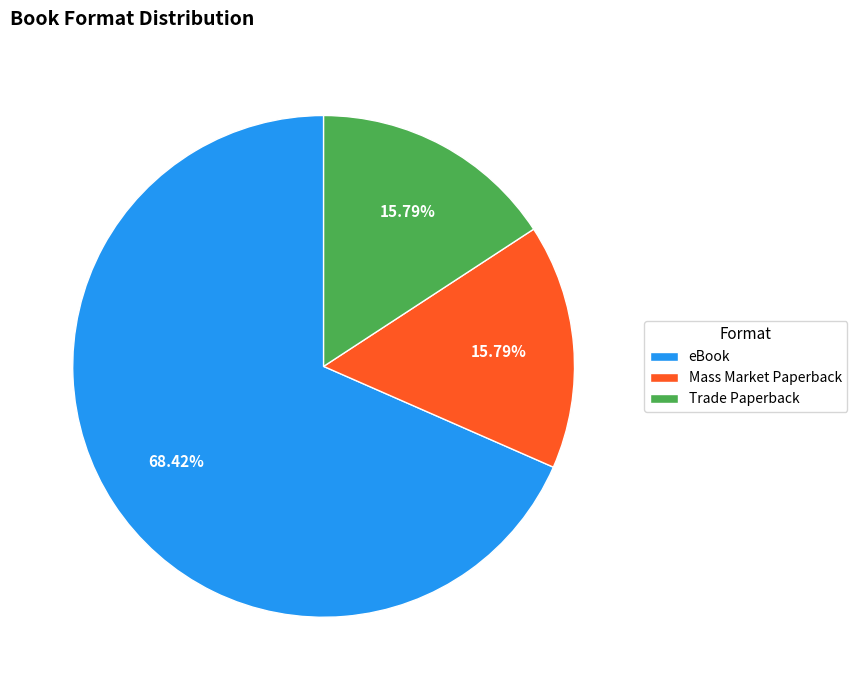

Which category has the biggest portion of the pie?

eBook